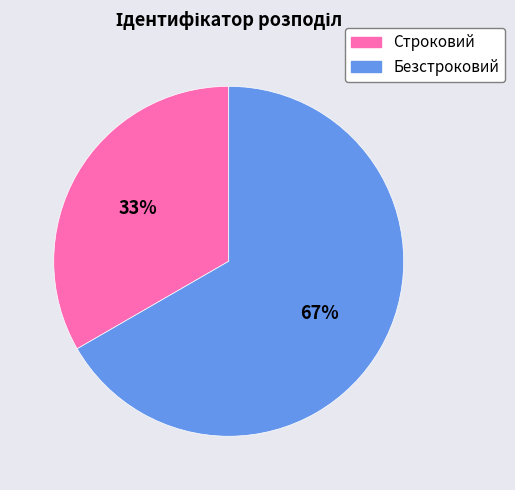

What percentage is the Строковий slice, to the nearest percent?

33%